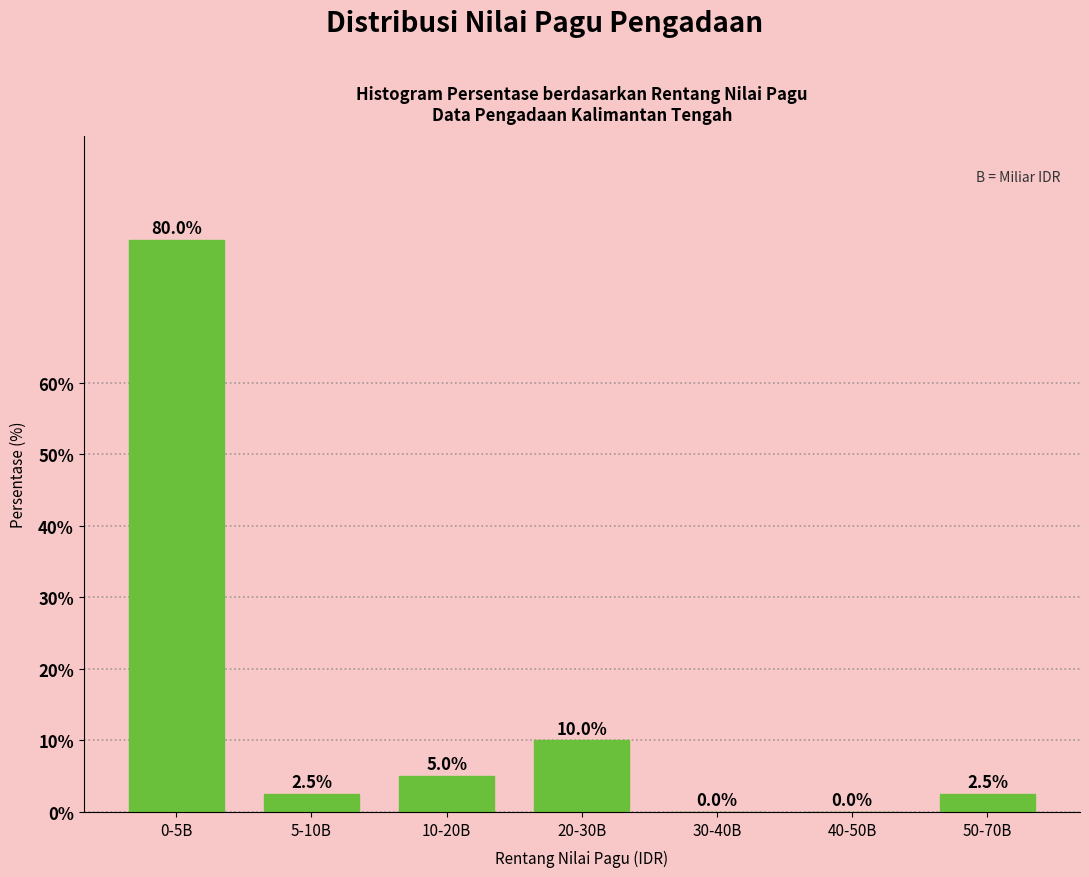

Reading left to right, extract all data points from this chart.

0-5B=80.0	5-10B=2.5	10-20B=5.0	20-30B=10.0	30-40B=0.0	40-50B=0.0	50-70B=2.5